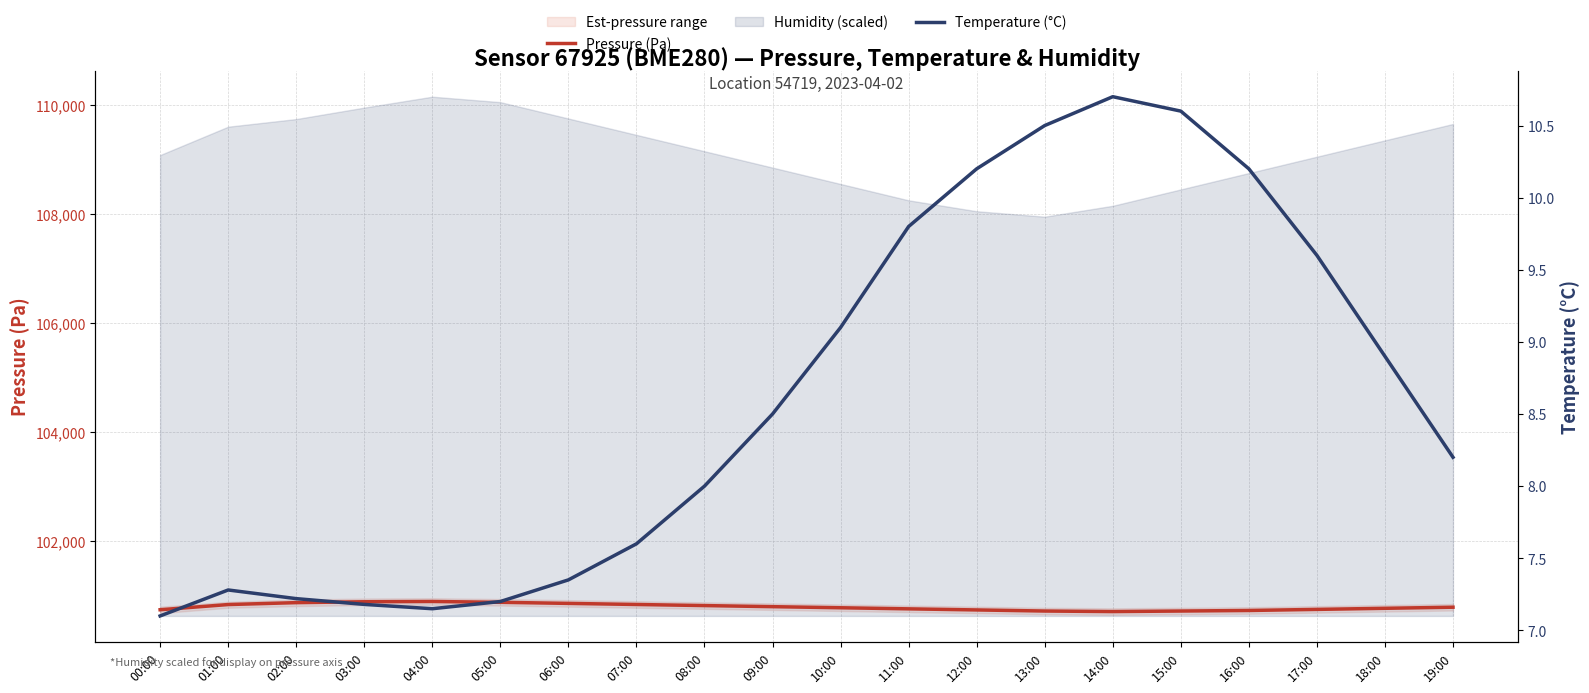

What value does the Temperature (°C) series have at 05:00?

7.2